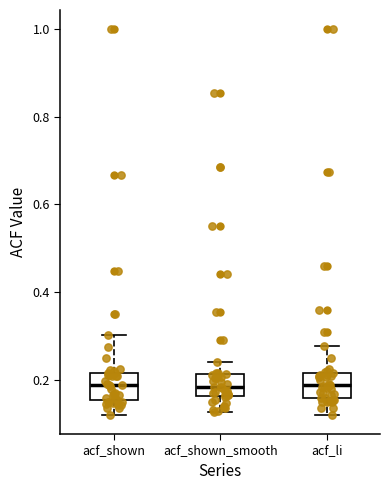

Where does the lower whisker of the box for acf_shown end on the y-axis? The values are not printed on the chart, so give them approximately, as read against the axis.

0.12